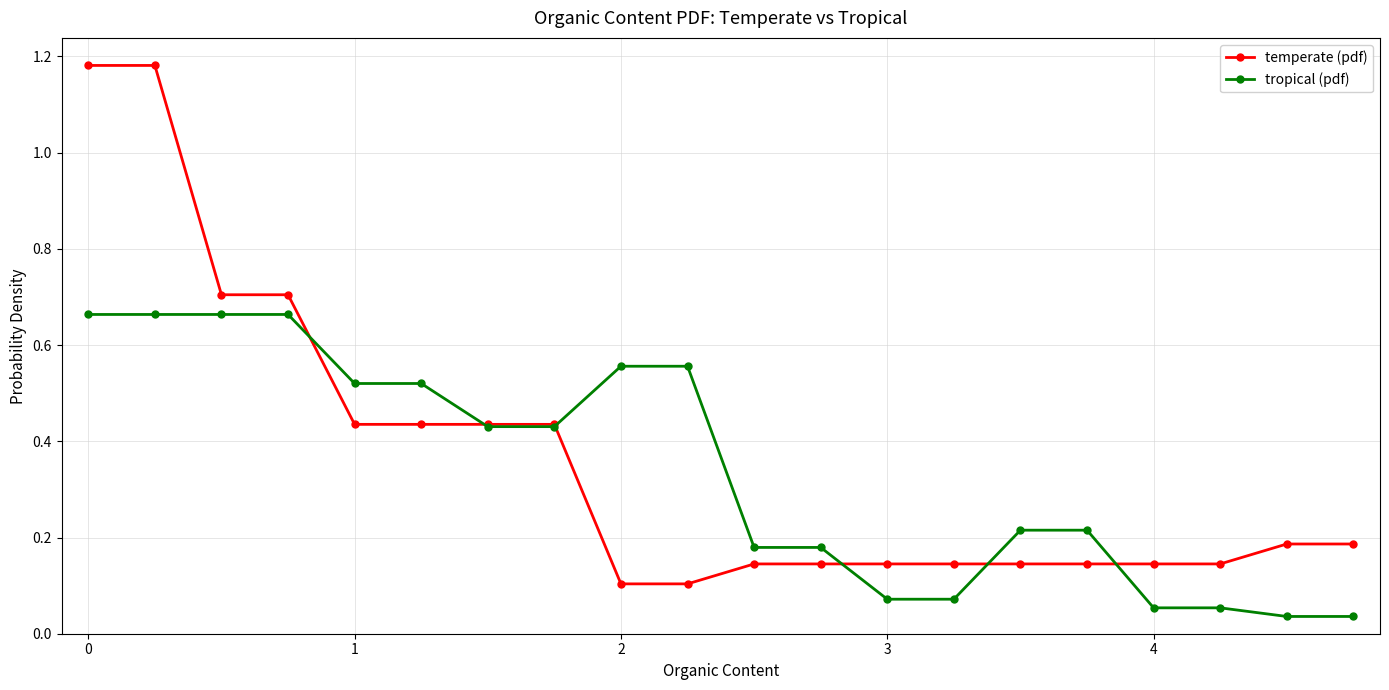

At how many categories does at least one series exceed 0?

20